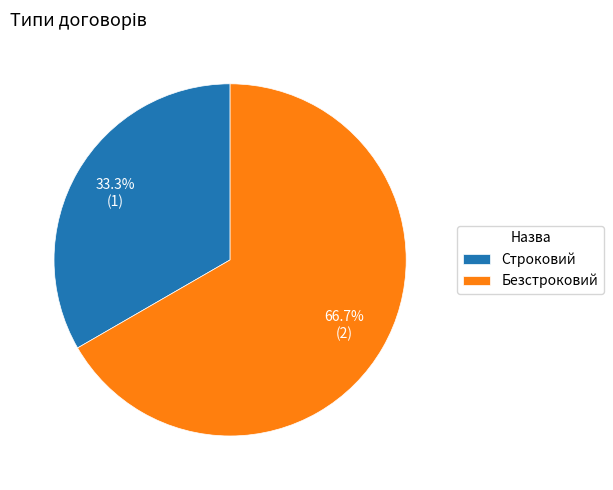

How many slices are in this pie chart?

2